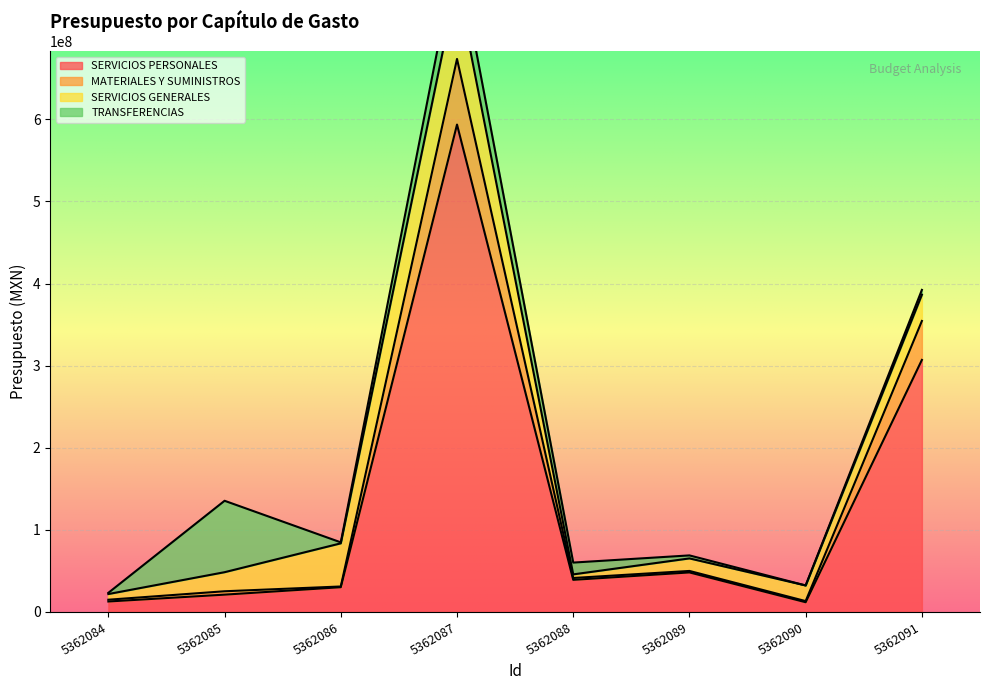

At which category does the chart reach its minimum across all series?

5362090